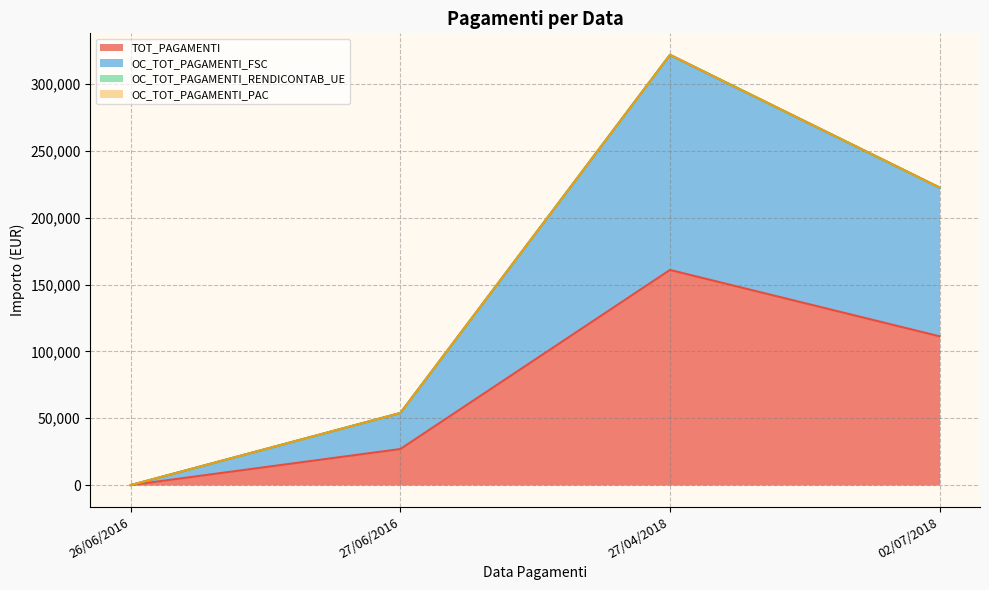

Which series changed the most between 27/06/2016 and 27/04/2018?

OC_TOT_PAGAMENTI_FSC